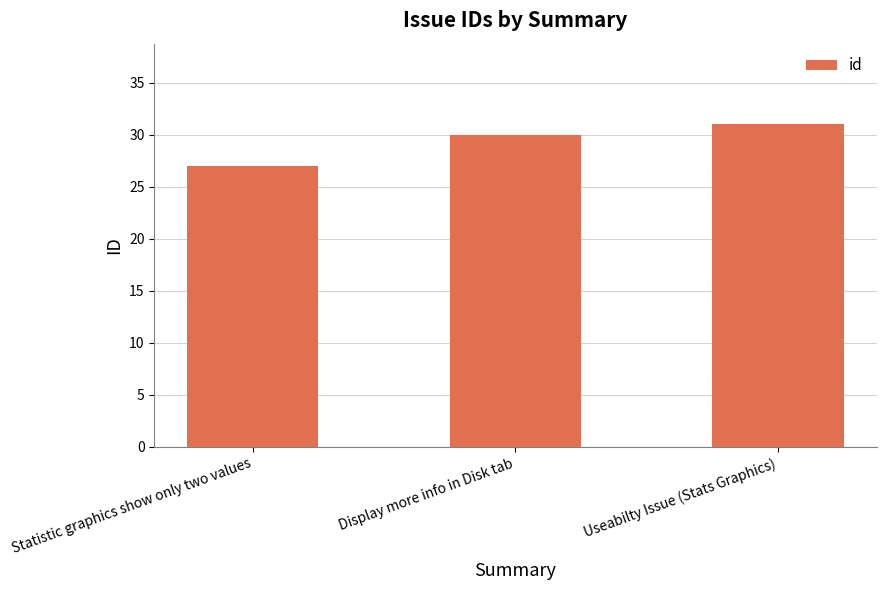

How many bars are there in total?

3